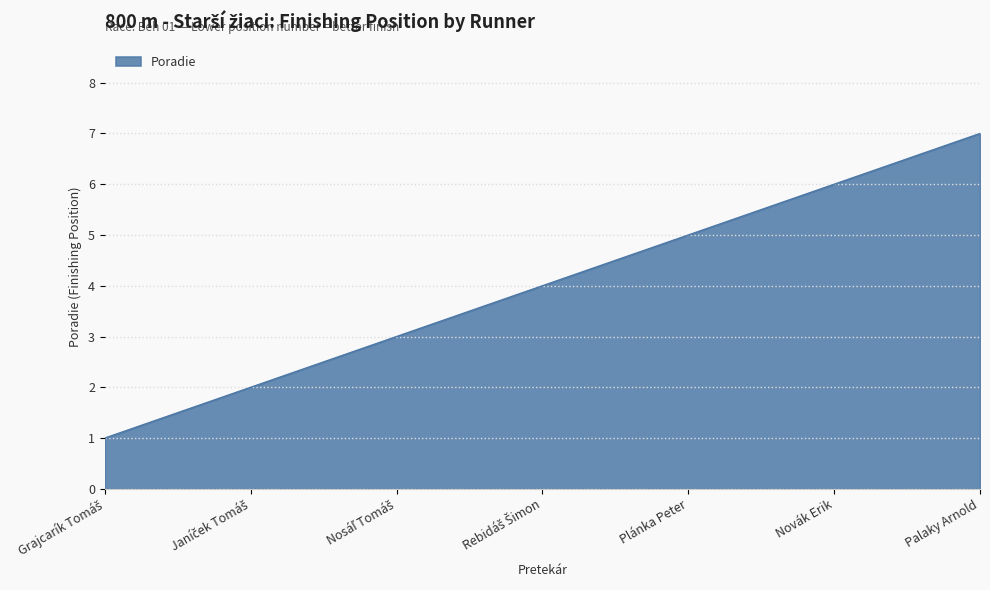

What position from the right is Novák Erik?

2